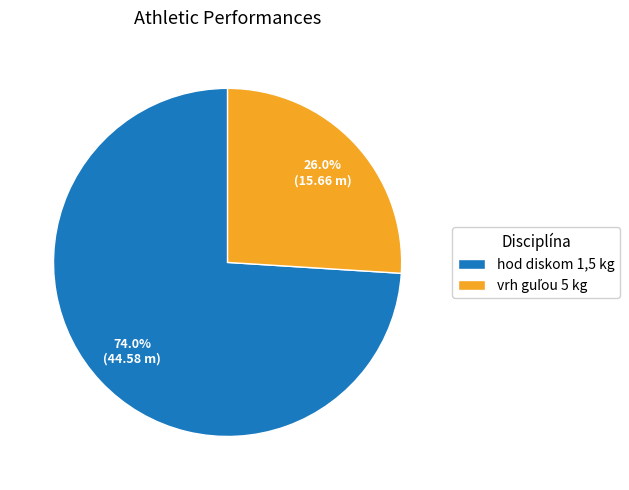

How many slices are in this pie chart?

2